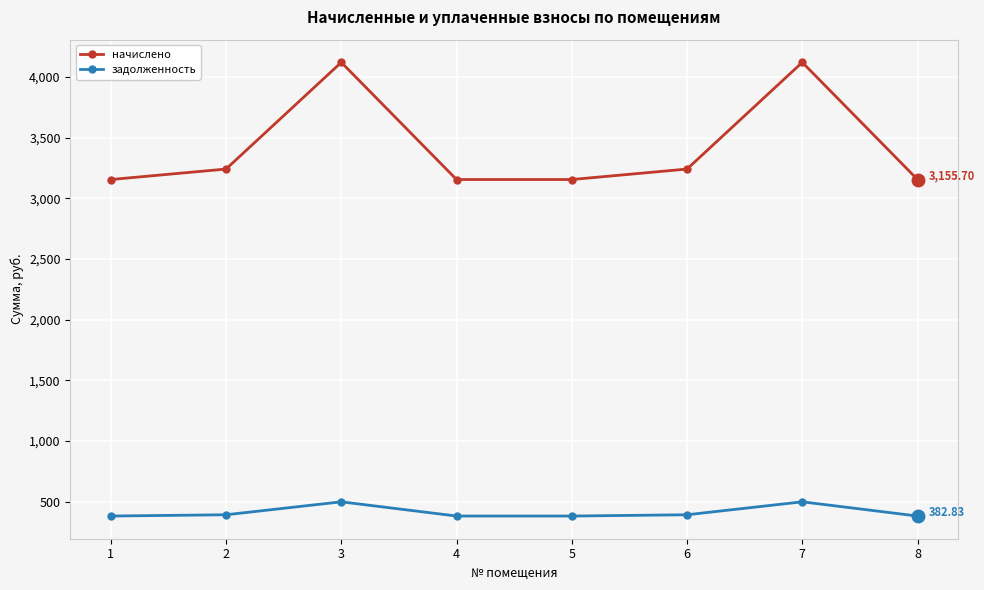

True or false: начислено and задолженность intersect in this chart.

False